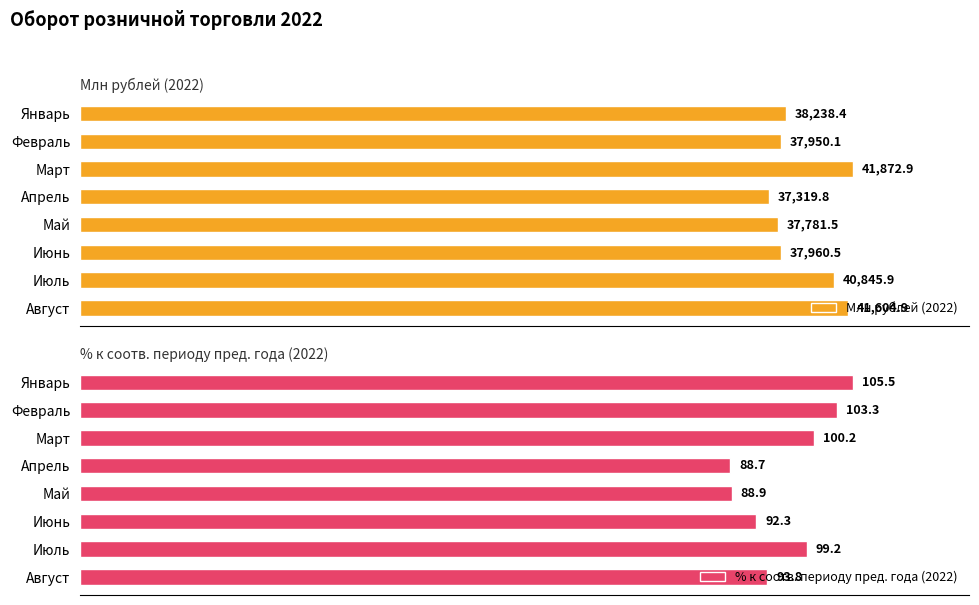

List the labels in order of % к соотв. периоду пред. года (2022) value, largest first.

Январь, Февраль, Март, Июль, Август, Июнь, Май, Апрель